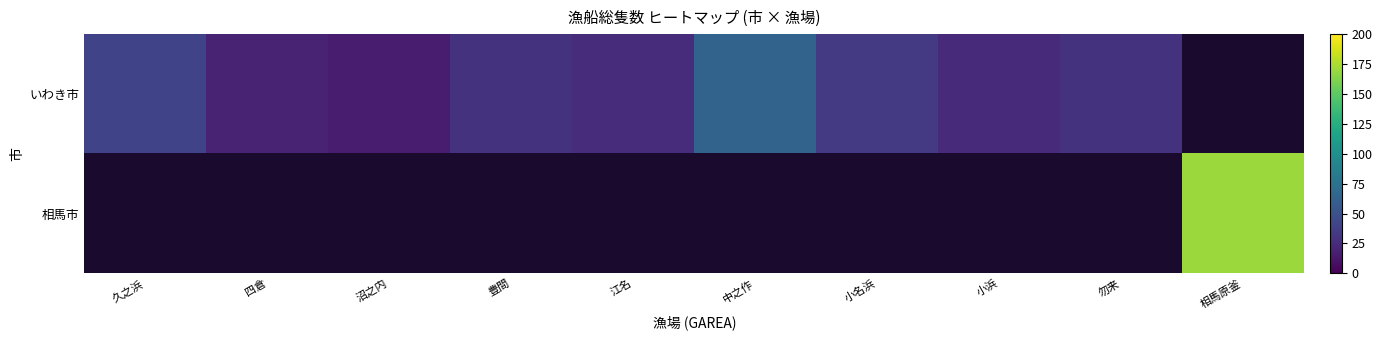

Which series has the largest range (max minus min)?

相馬市